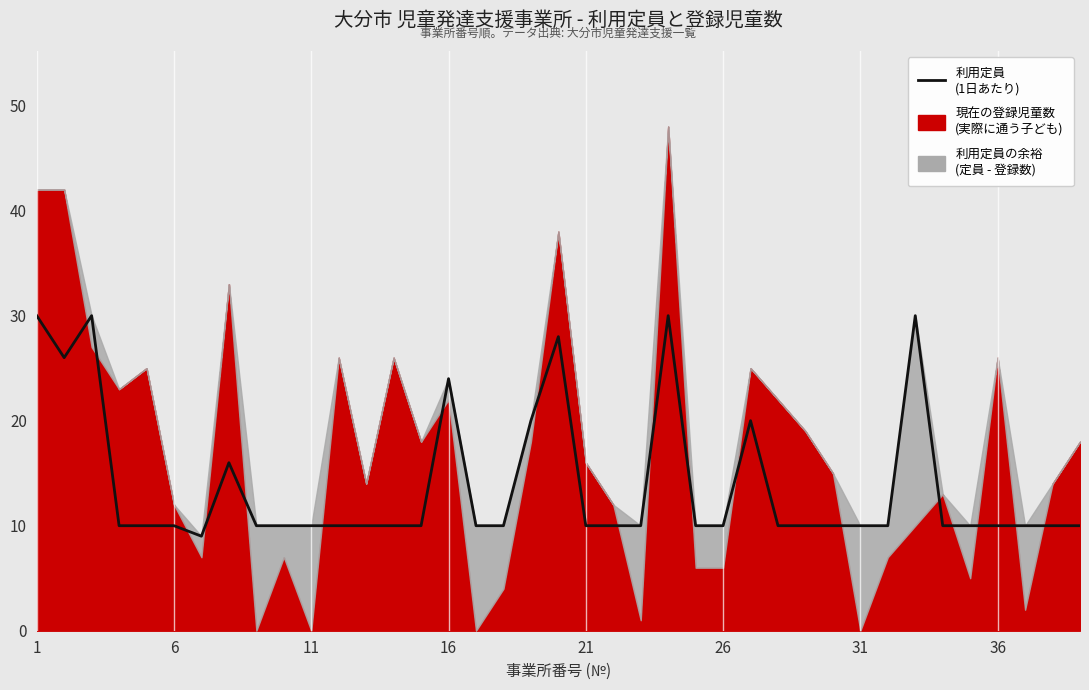

Does the chart display data point markers on the line(s)?

No